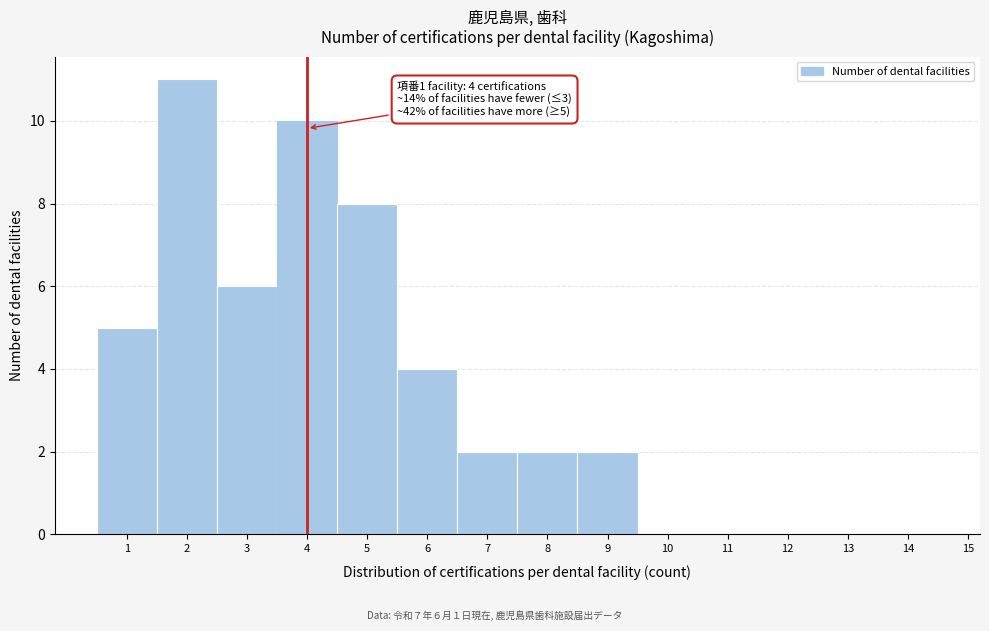

Which range on the x-axis has the tallest bar?

1.5 to 2.5